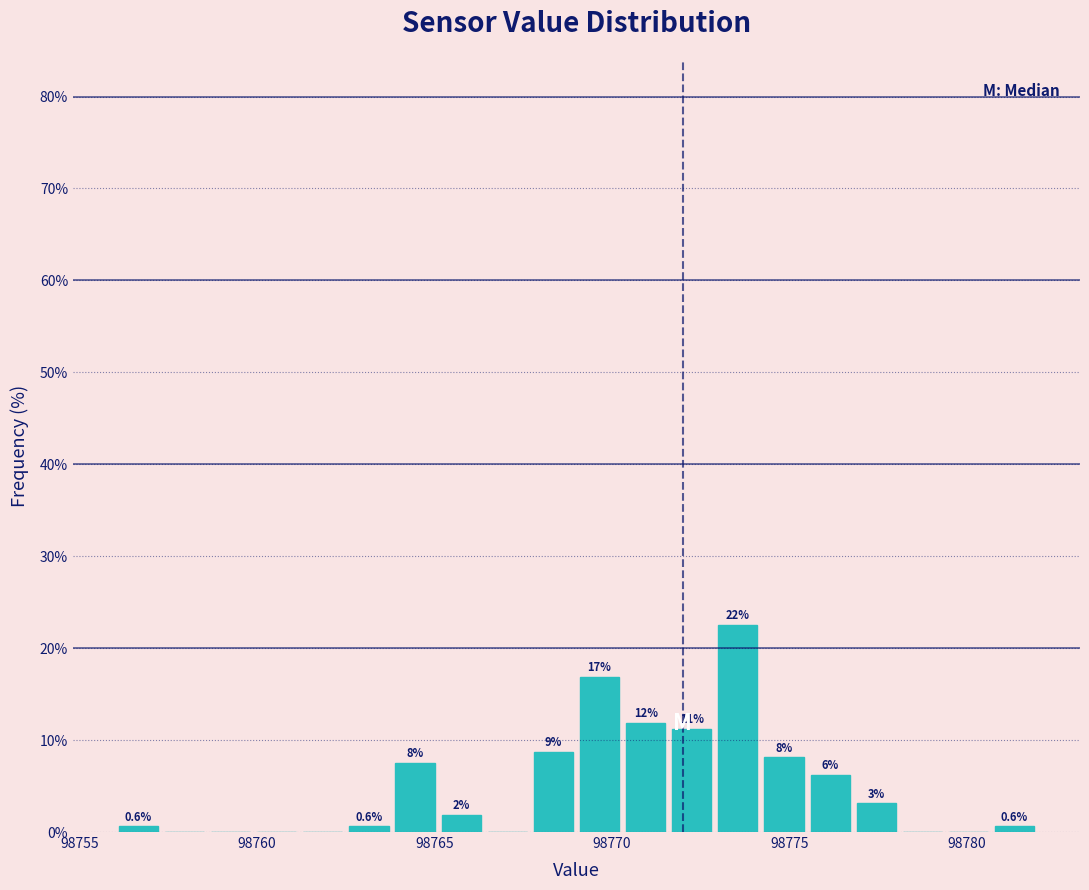

Around what value on the x-axis is the tallest bar? Give the approximate position of its centre, as read against the axis.

98773.5